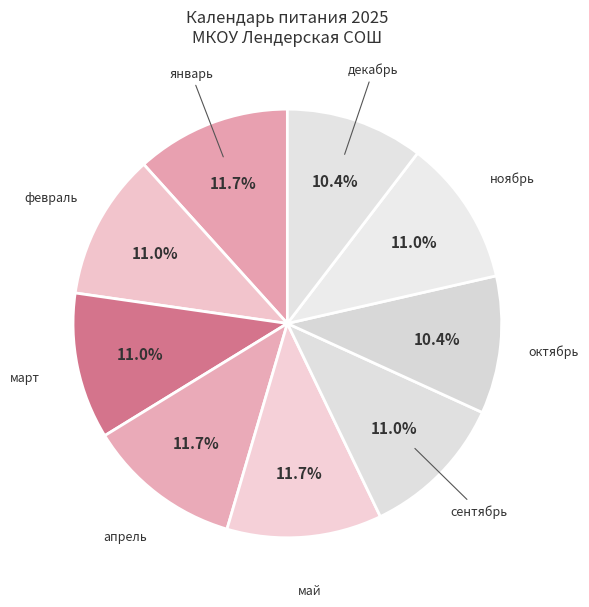

To the nearest percent, what portion does апрель represent?

12%